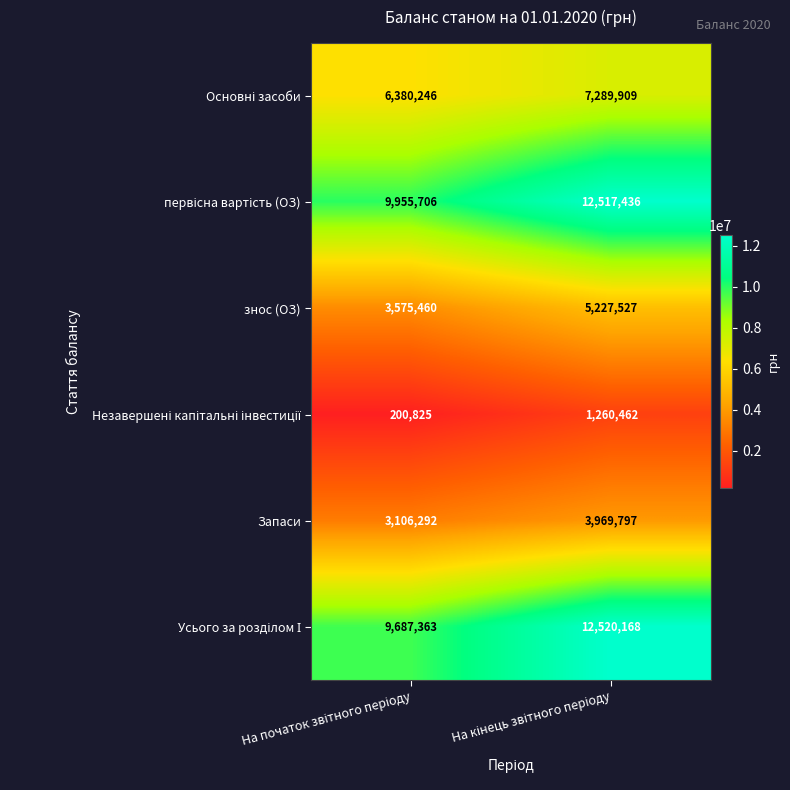

What is the greatest value displayed?

12520168